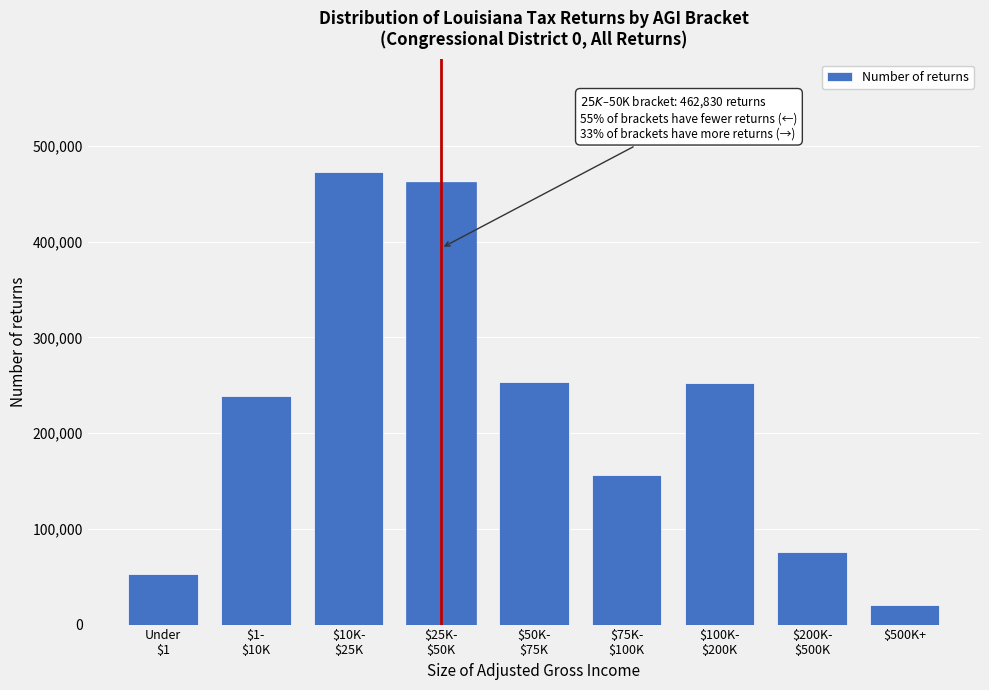

What is the value of the 3rd bar from the left?

472490